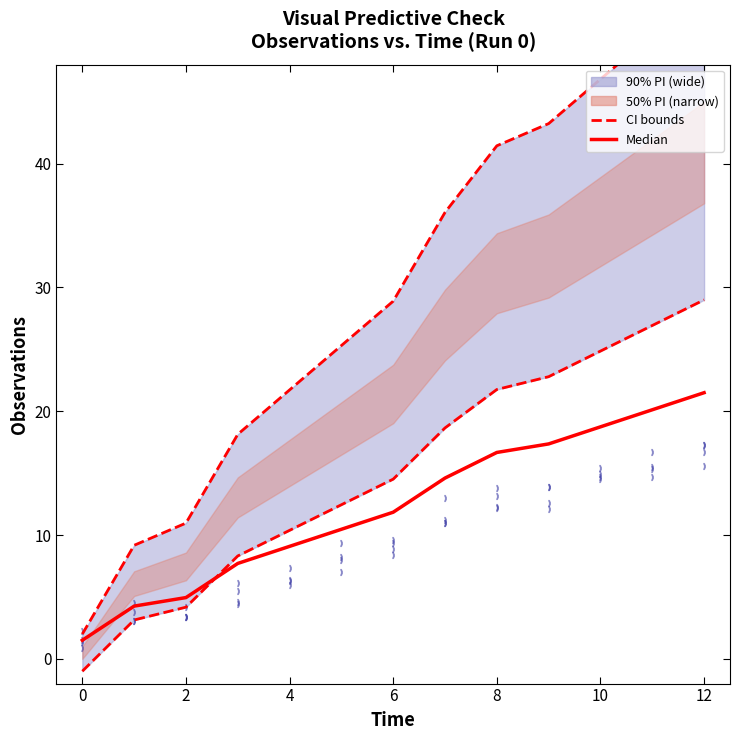

Which series reaches the maximum Y coordinate?

Upper CI